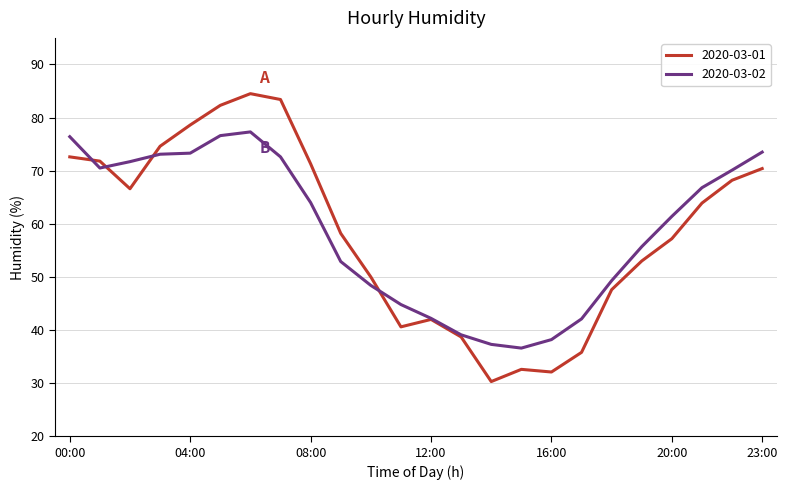

What is the difference between the maximum and minimum values in the 2020-03-02 series?

40.7